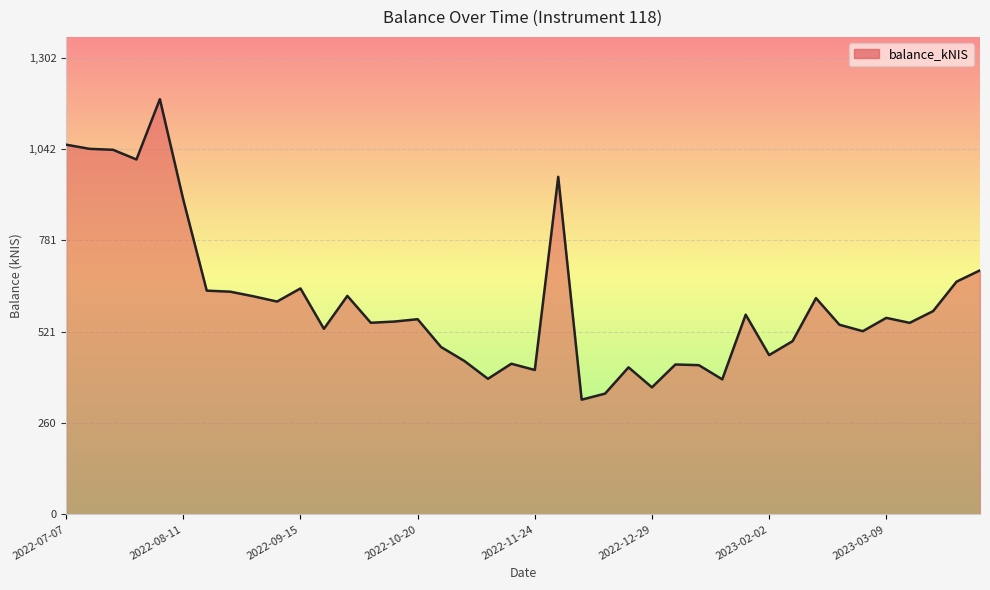

What is the difference between the maximum and minimum values?

857.0